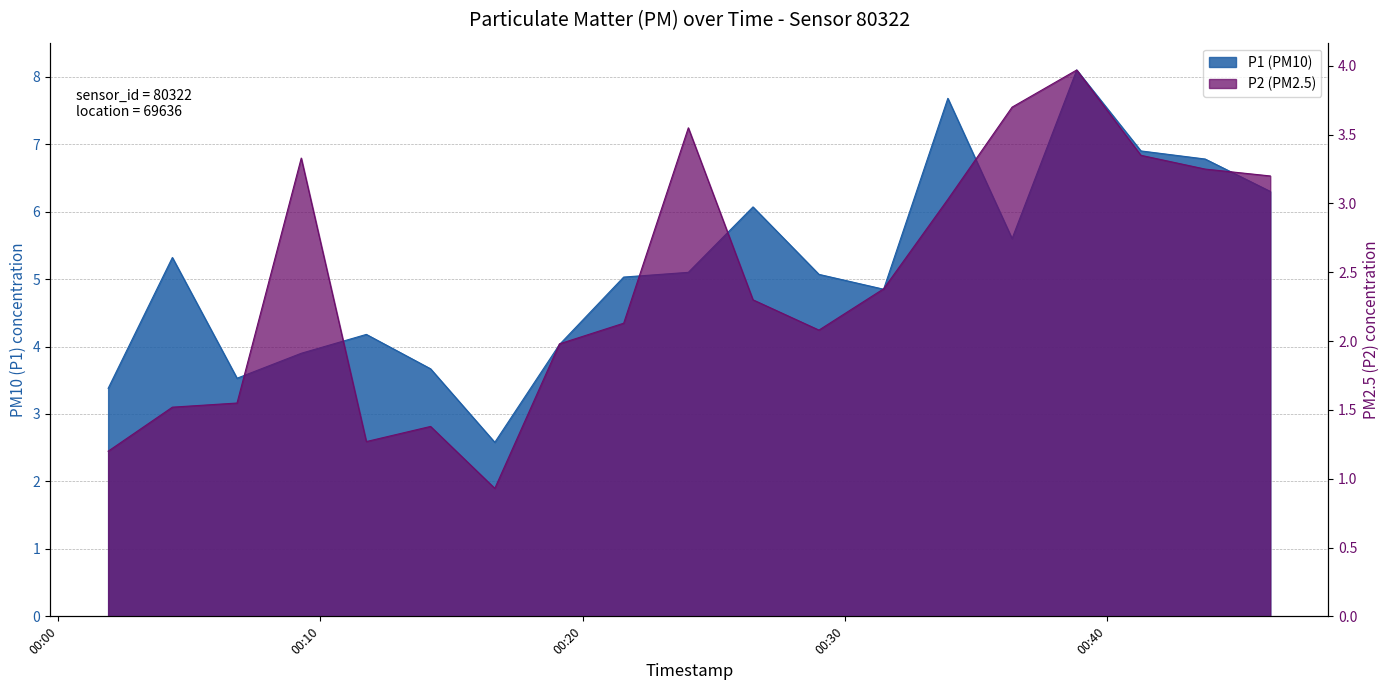

What is the sum of the P2 values at 08:00 and 07:30?

7.3